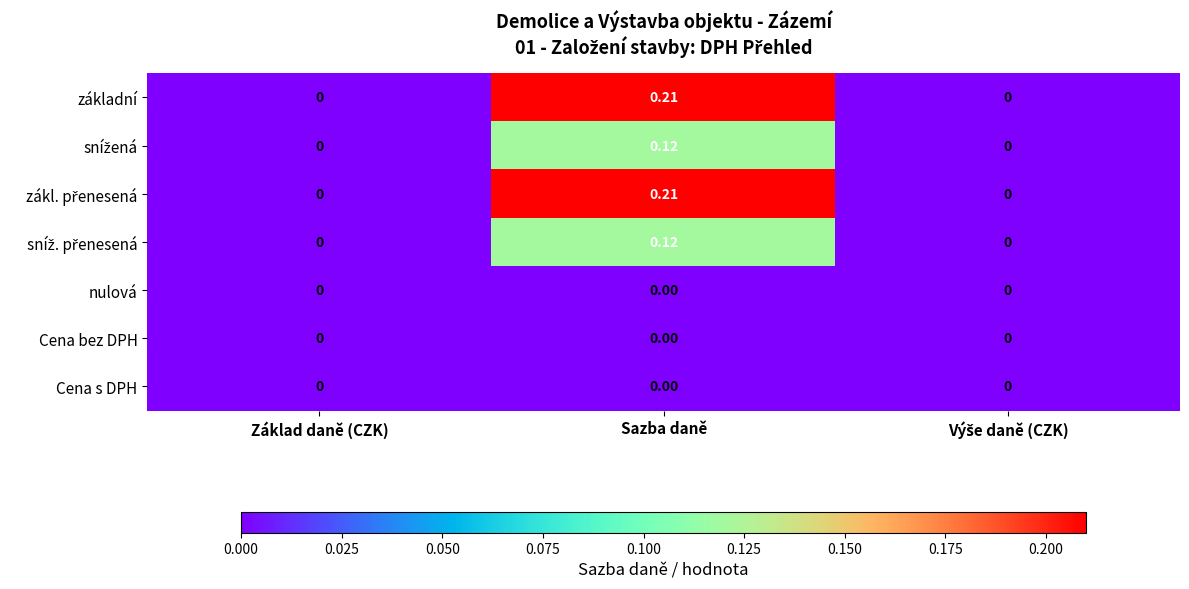

Which label corresponds to the largest value in the chart?

Sazba daně